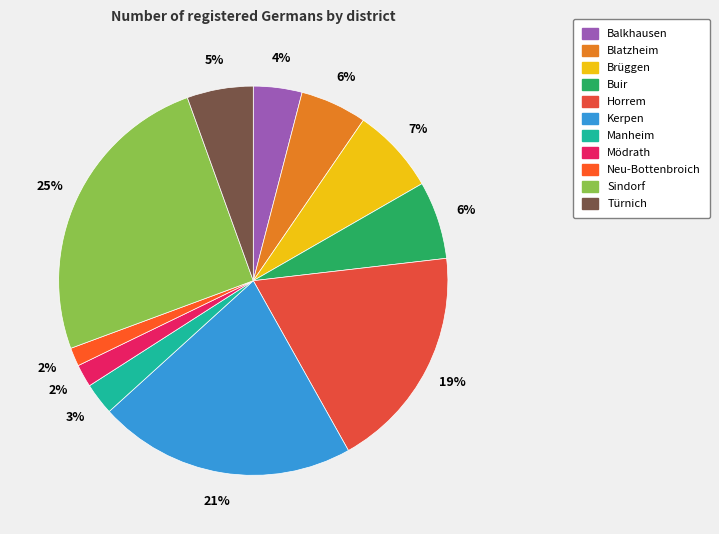

To the nearest percent, what portion does Sindorf represent?

25%